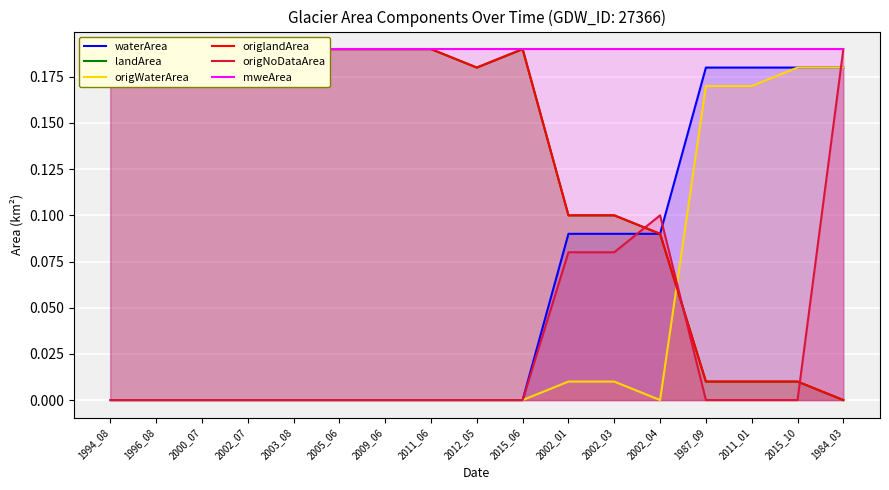

What is the average value of the landArea series?

0.1